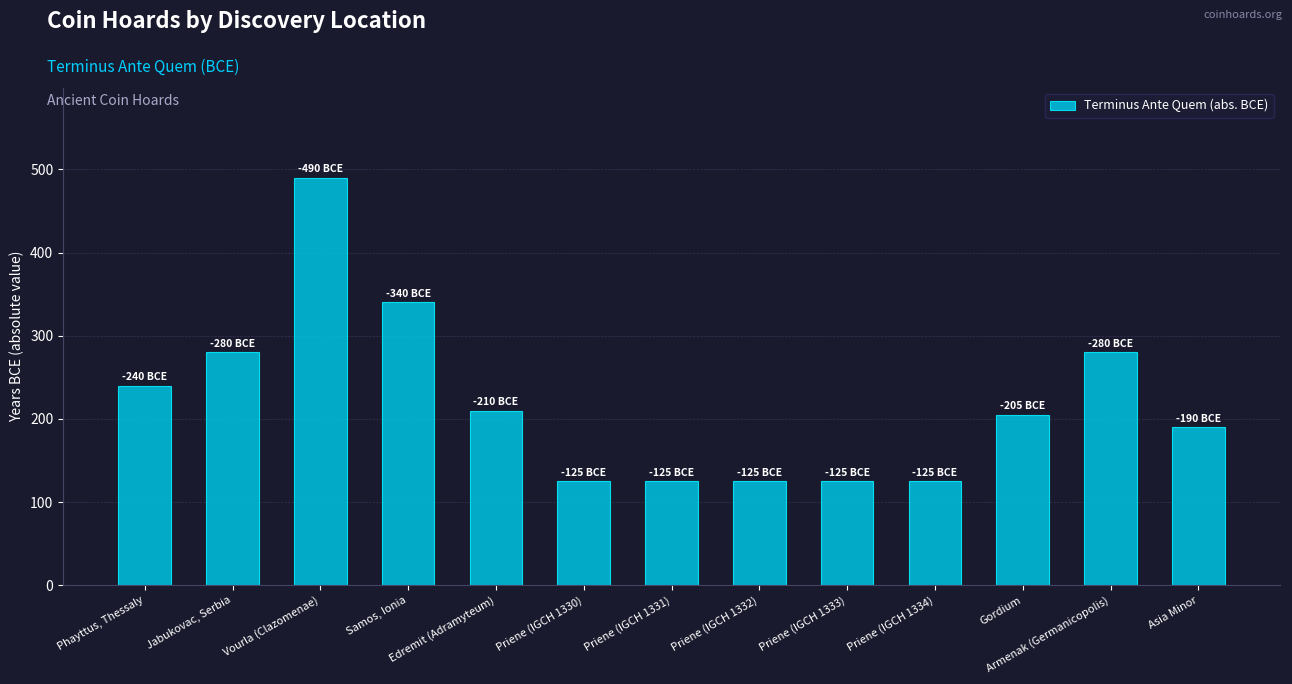

What value does the data have at Armenak (Germanicopolis)?

280